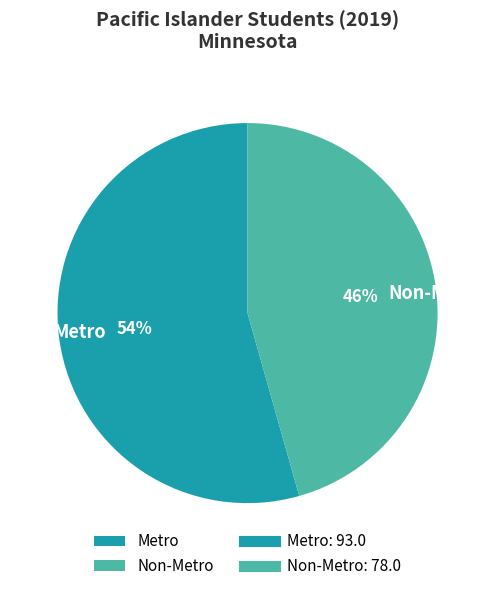

Is the sum of Metro and Non-Metro greater than half?

Yes